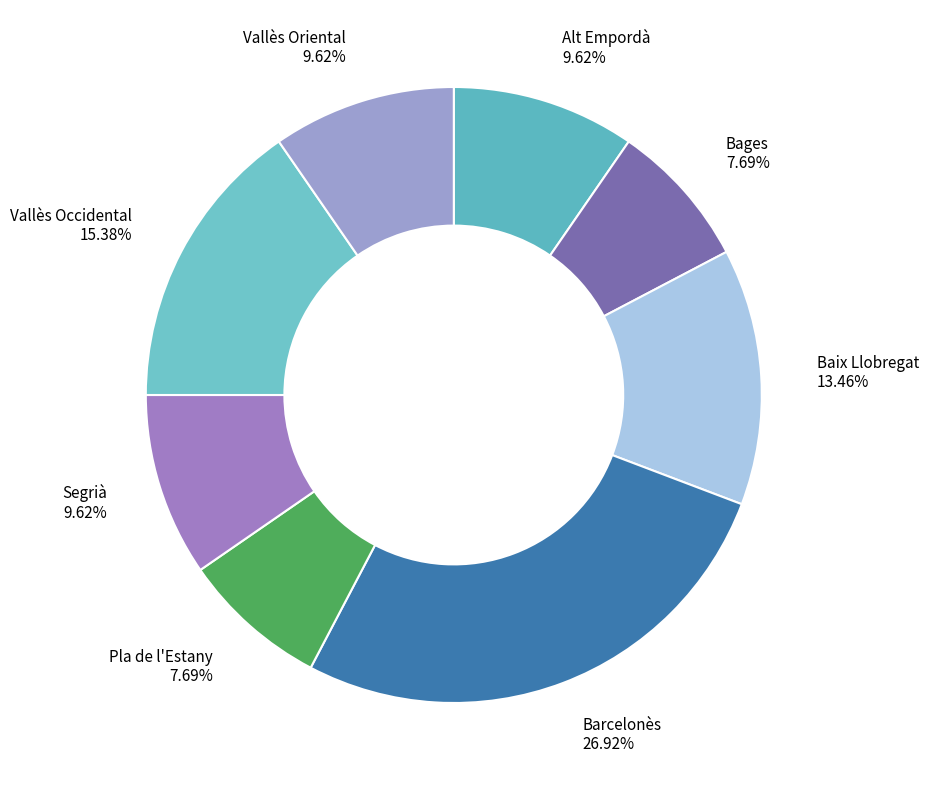

What is the total percentage of Baix Llobregat and Barcelonès?

40.4%